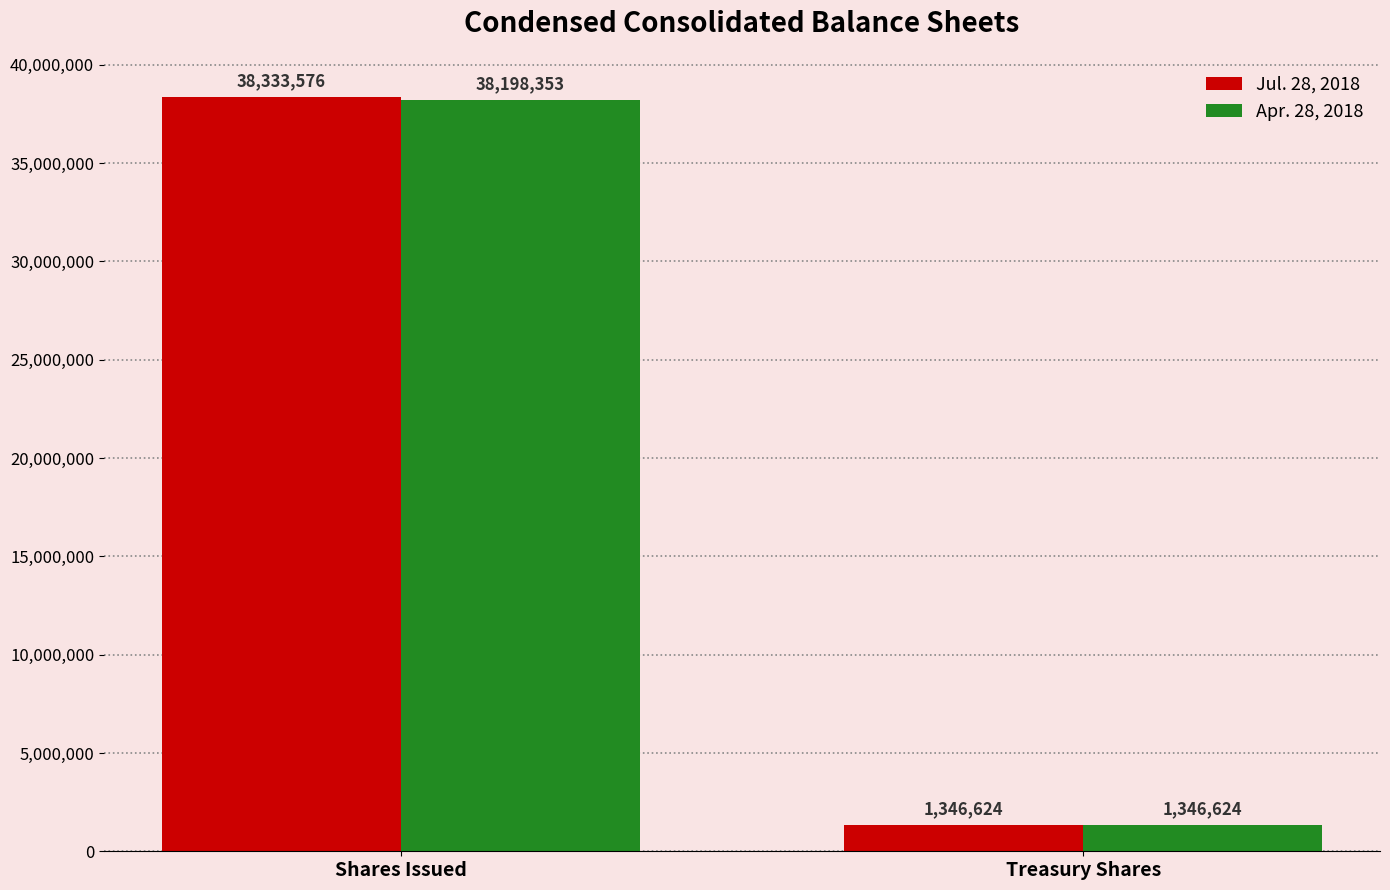

The Apr. 28, 2018 series shows 63477207 at Shares Issued. True or false?

False